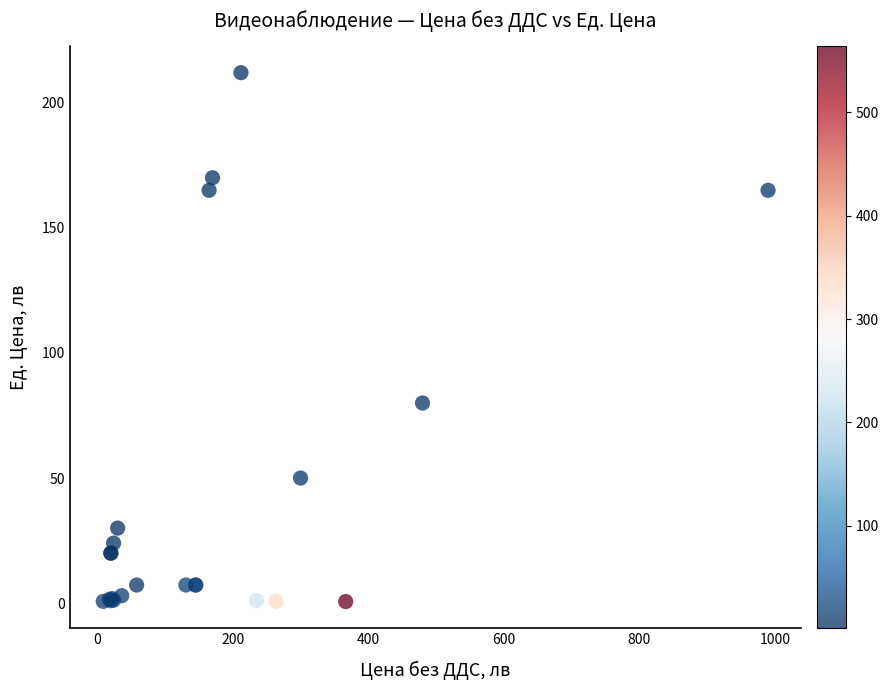

What Y value in the scatter plot is closest to 106?

80.0